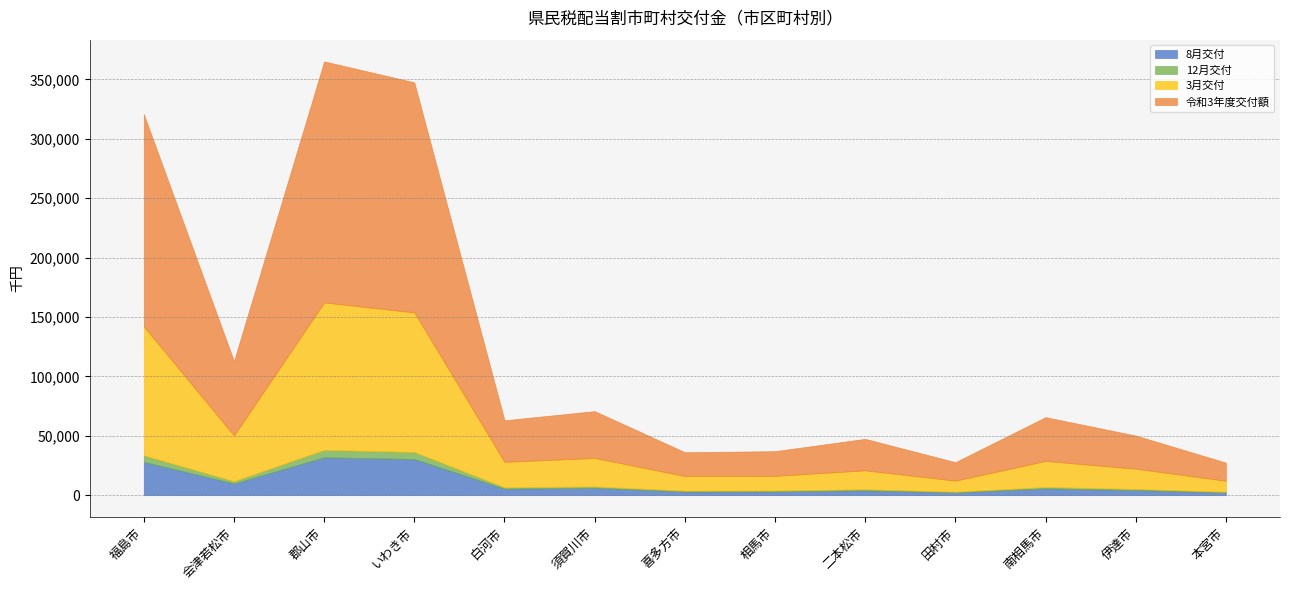

Is the value of 8月交付 at 郡山市 greater than the value of 令和3年度交付額 at 白河市?

No